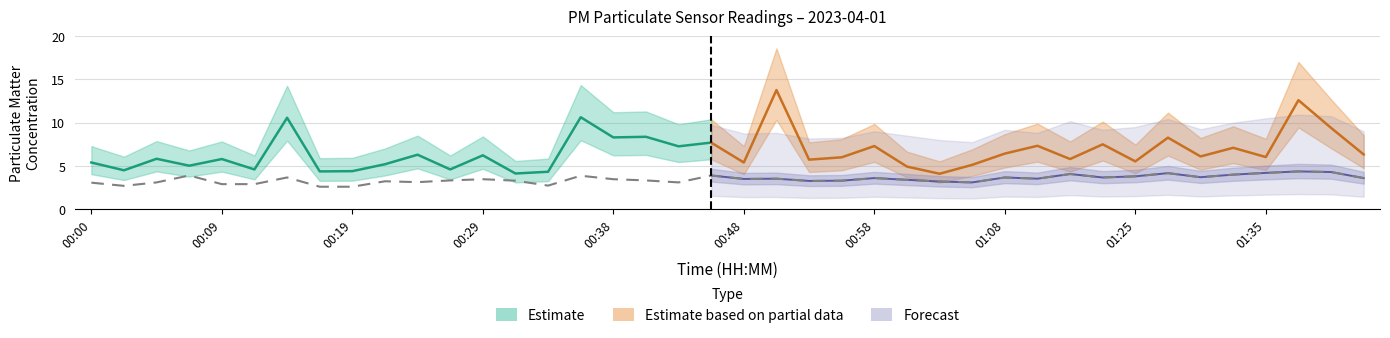

Reading right to left, extract all data points from this chart.

01:42=3.6	01:40=4.3	01:37=4.4	01:35=4.2	01:32=4.0	01:30=3.7	01:28=4.2	01:25=3.8	01:18=3.7	01:15=4.1	01:10=3.5	01:08=3.7	01:05=3.1	01:03=3.2	01:00=3.4	00:58=3.6	00:56=3.3	00:53=3.3	00:51=3.5	00:48=3.5	00:46=3.9	00:43=3.1	00:41=3.3	00:38=3.5	00:36=3.9	00:34=2.7	00:31=3.3	00:29=3.5	00:26=3.3	00:24=3.1	00:21=3.2	00:19=2.6	00:17=2.6	00:14=3.7	00:12=2.9	00:09=2.9	00:07=3.9	00:04=3.1	00:02=2.7	00:00=3.1